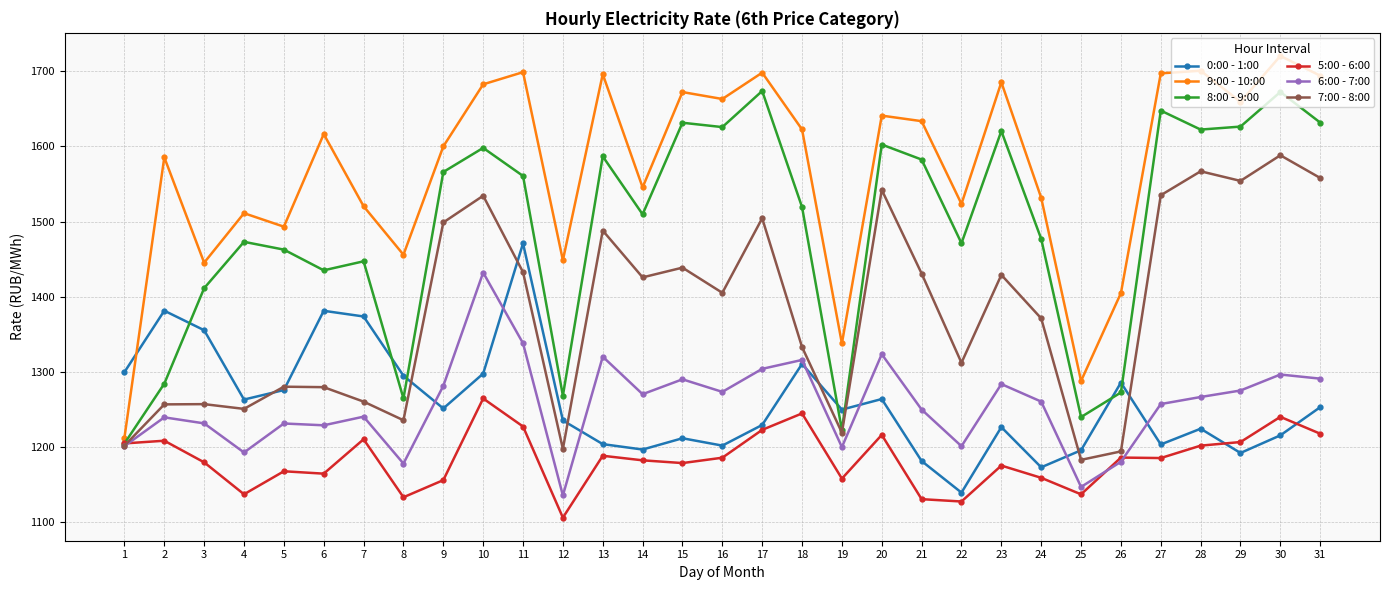

What are all the series names shown in the legend?

0:00 - 1:00, 9:00 - 10:00, 8:00 - 9:00, 5:00 - 6:00, 6:00 - 7:00, 7:00 - 8:00